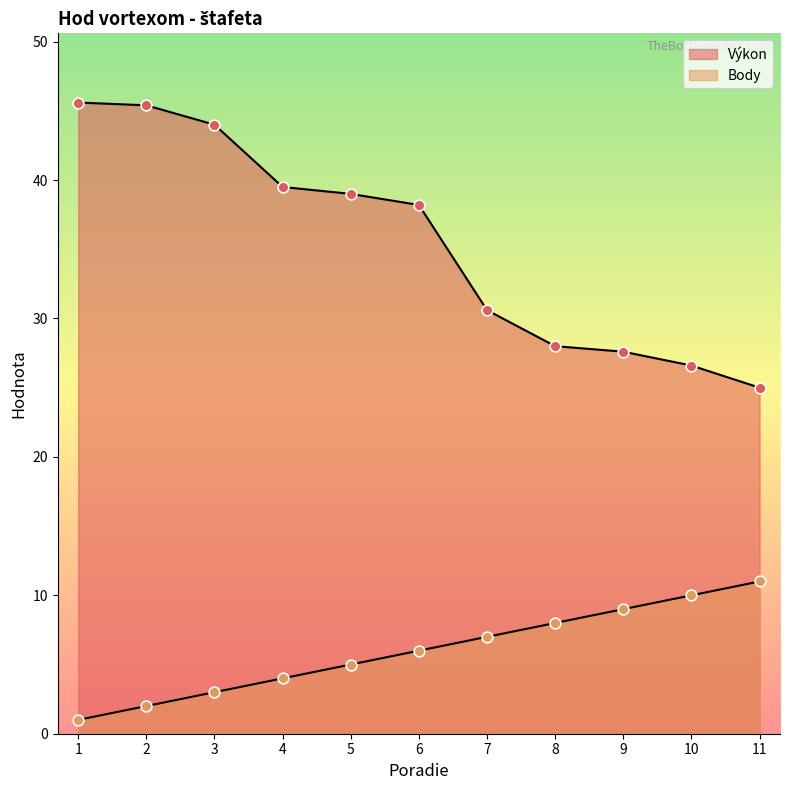

Is the value of Body at 8 greater than the value of Výkon at 11?

No